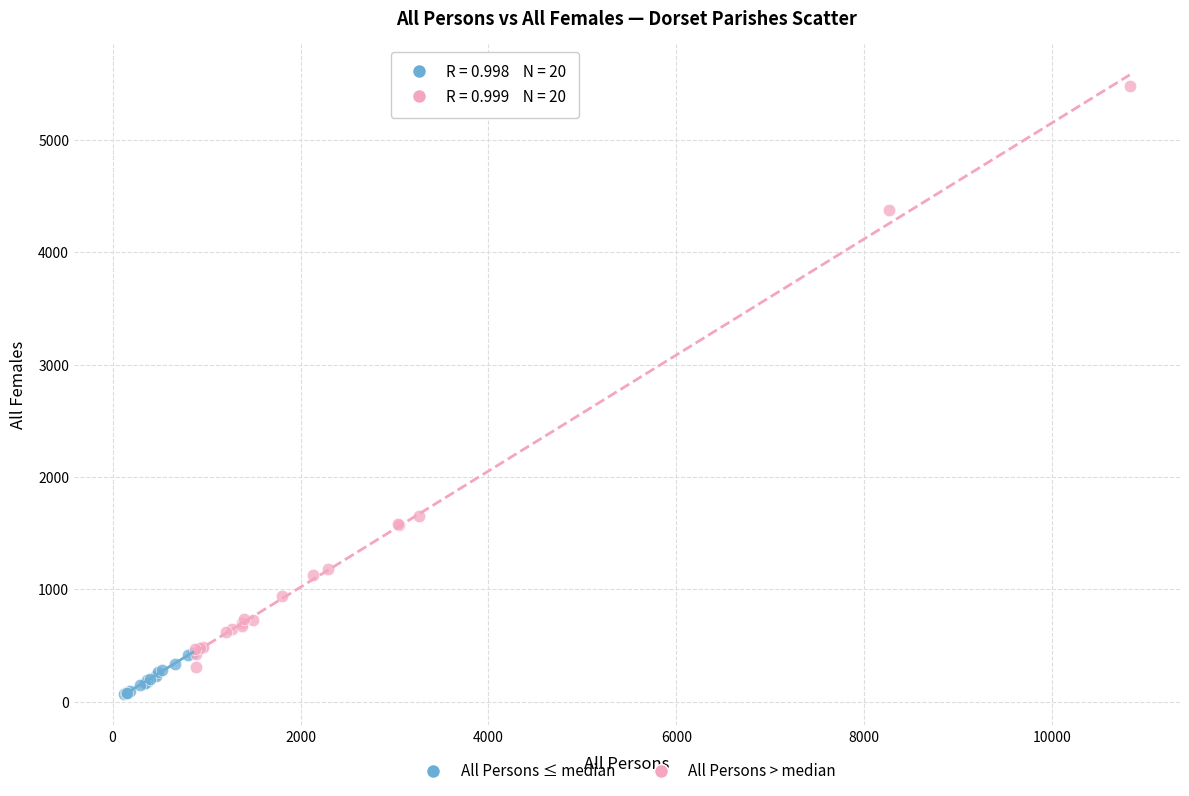

Which series has the widest spread of Y values?

All Persons > median